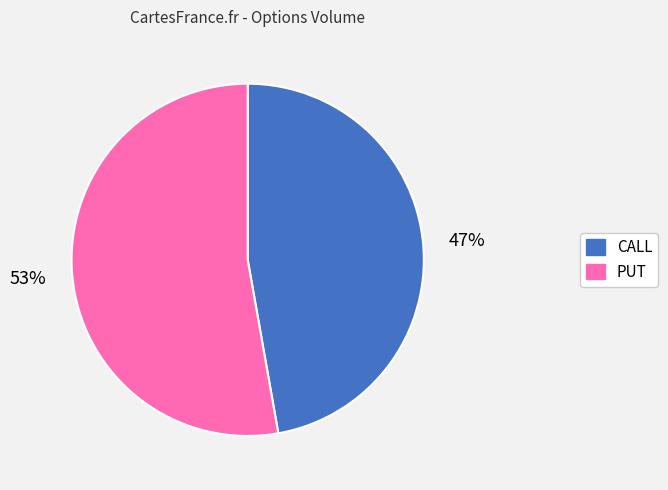

To the nearest percent, what is the average slice percentage?

50%